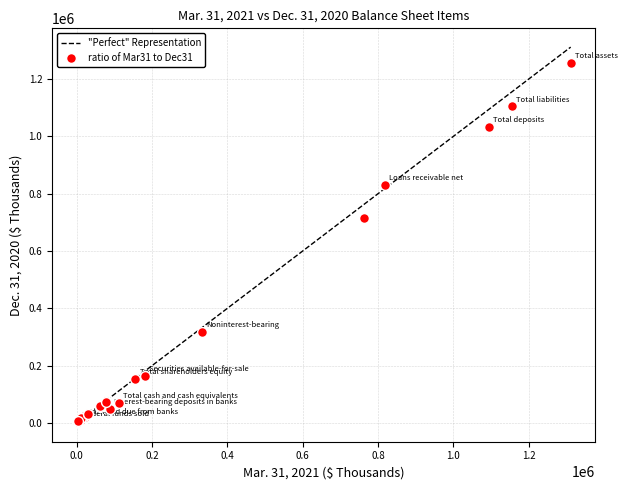

What Y value in the scatter plot is closest to 629847?

714694